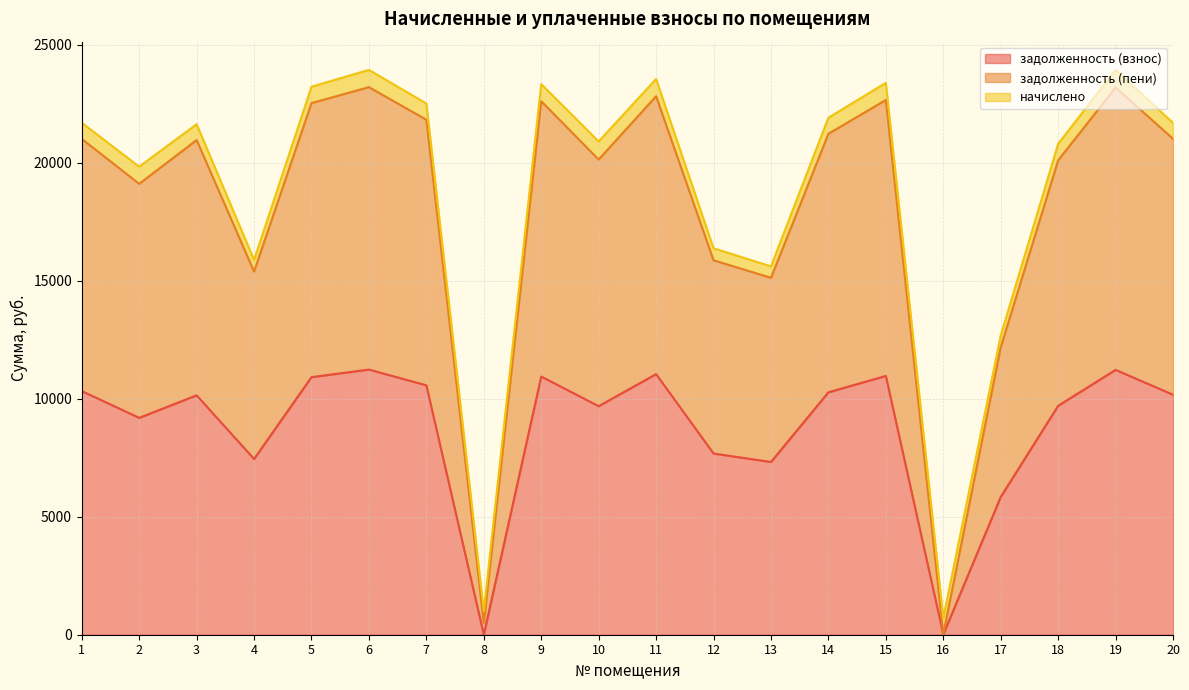

Which series has the largest total across all categories?

задолженность (пени)